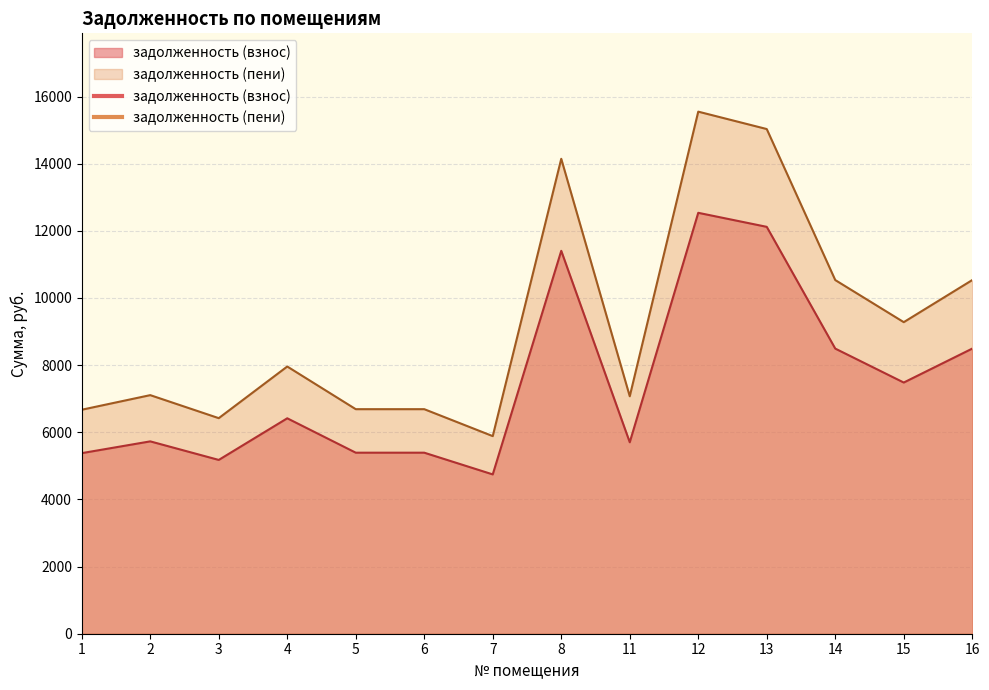

True or false: задолженность (пени) and задолженность (взнос) cross at least once.

False